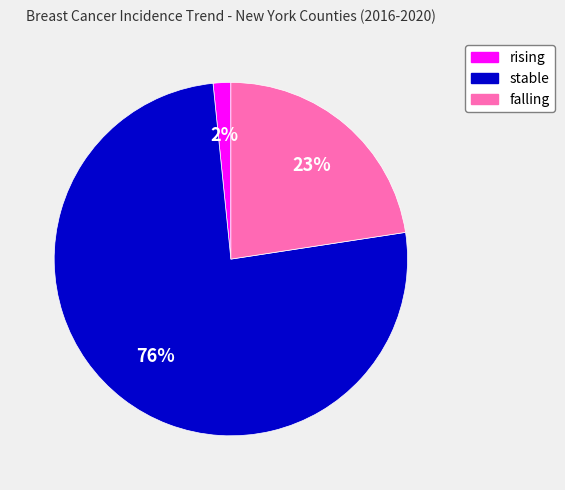

To the nearest percent, what is the average slice percentage?

33%